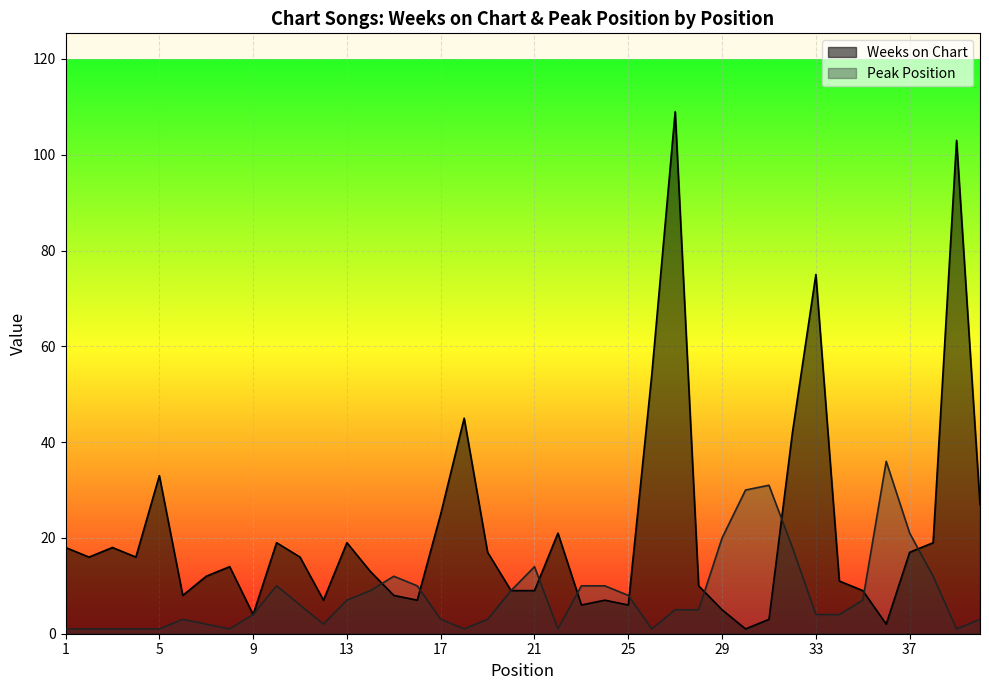

What are all the series names shown in the legend?

Weeks on Chart, Peak Position